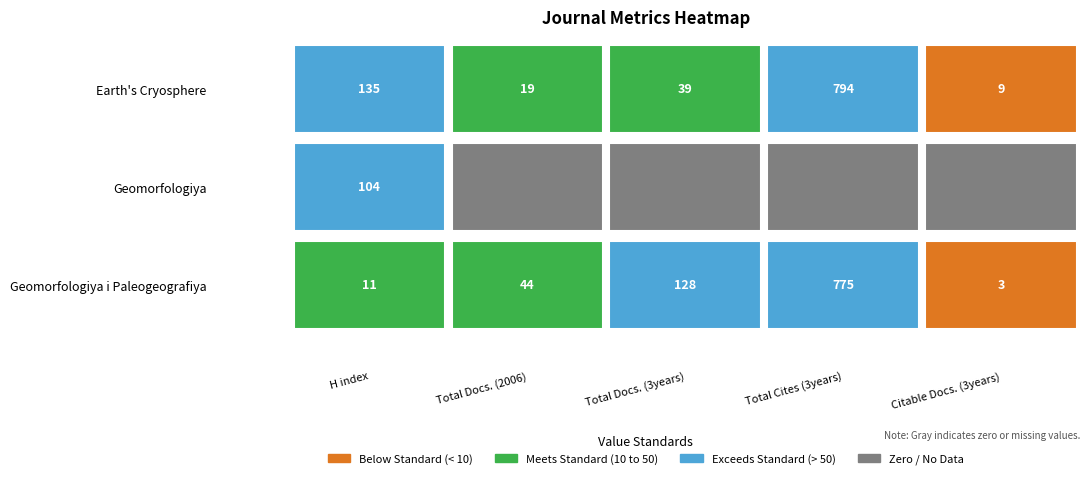

What is the minimum value for Geomorfologiya i Paleogeografiya?

3